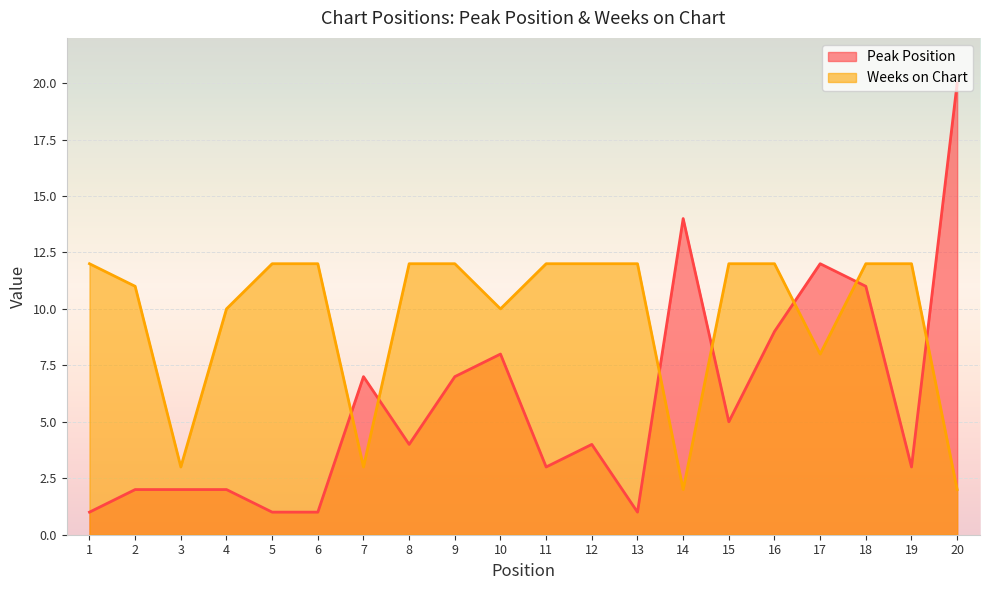

The Peak Position series shows 36 at 20. True or false?

False